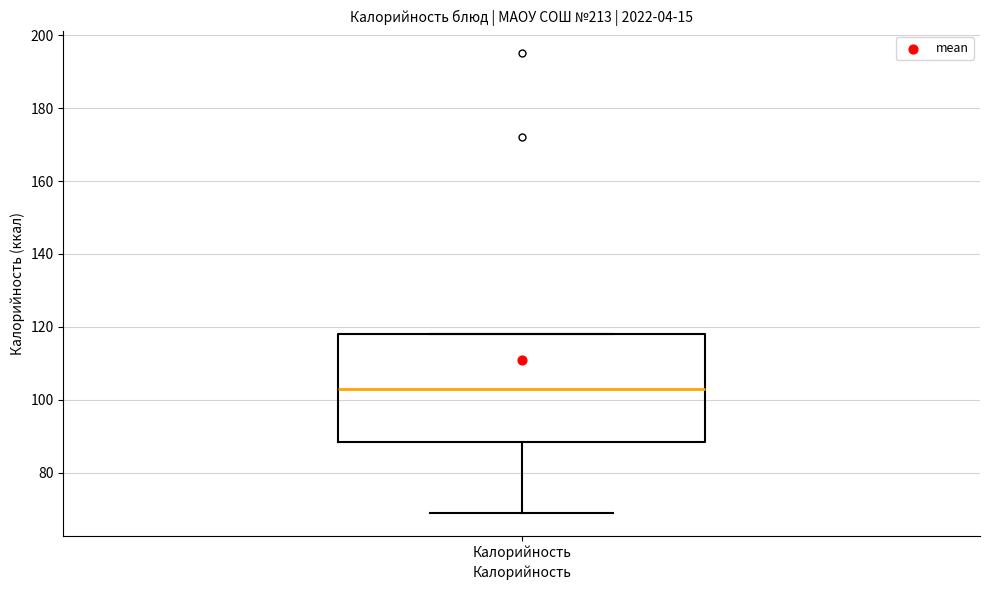

Transcribe this box plot: give where the median line is, the range the box spans, and where the two whiskers end, as read against the y-axis. The values are not printed on the chart, so give them approximately, as read against the axis.

median 104, box 88 to 118, whiskers 70 to 118